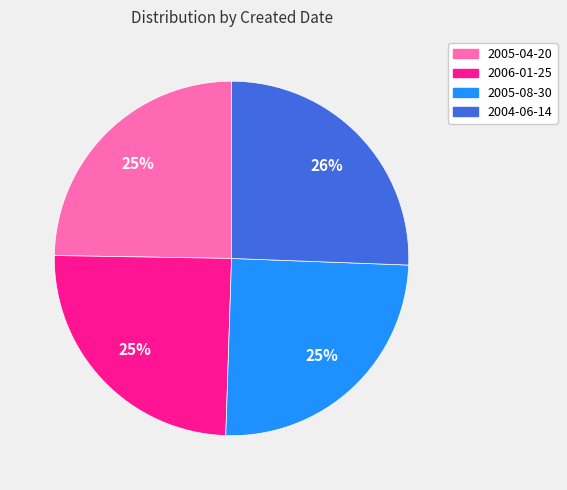

Is the sum of 2005-04-20 and 2004-06-14 greater than half?

Yes